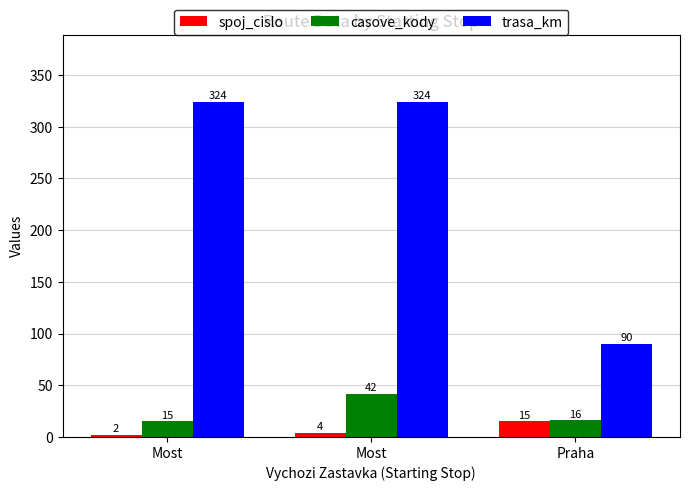

Reading left to right, transcribe all the data shown in this chart.

spoj_cislo: 2	4	15
casove_kody: 15	42	16
trasa_km: 324	324	90